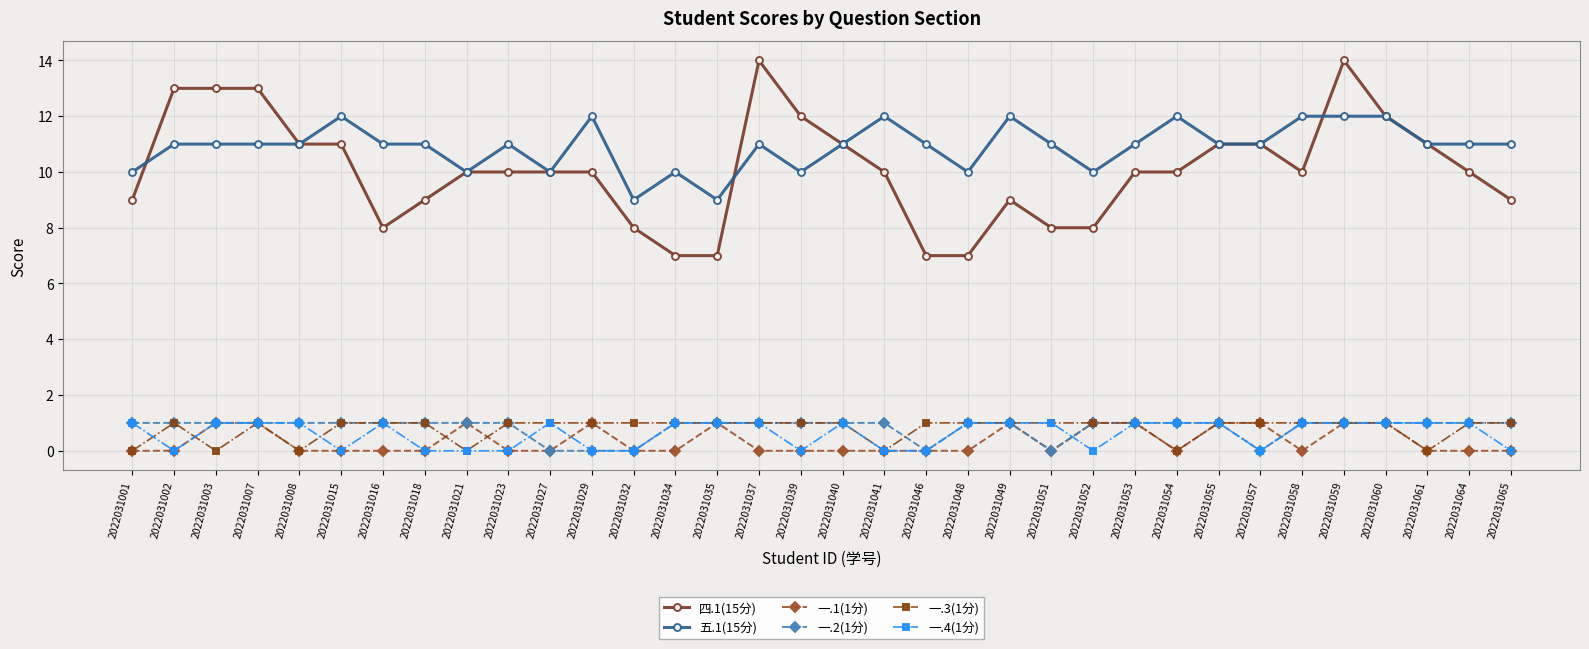

What is the difference between the maximum and minimum values in the 一.1(1分) series?

1